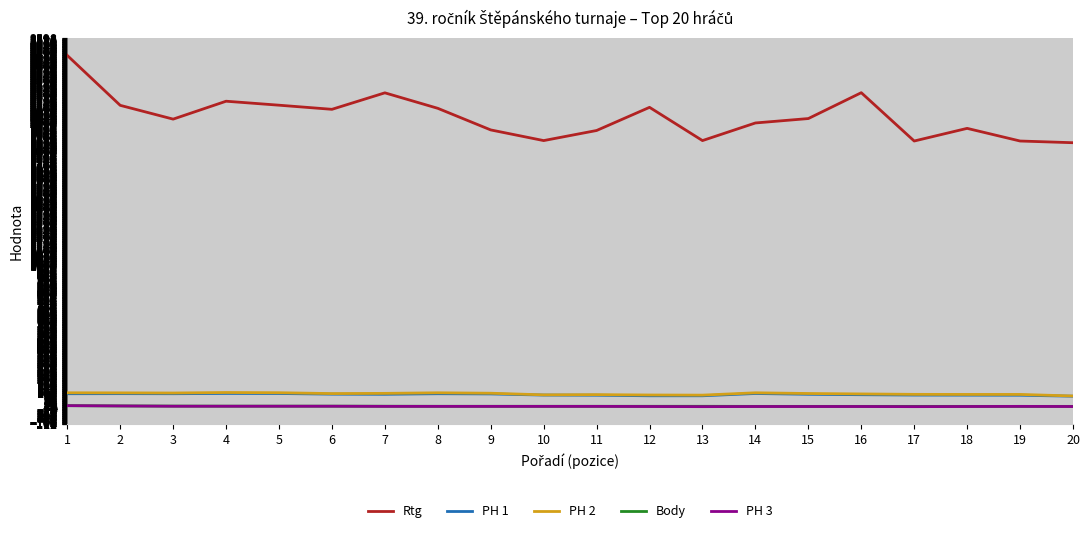

True or false: Body and PH 1 intersect in this chart.

False